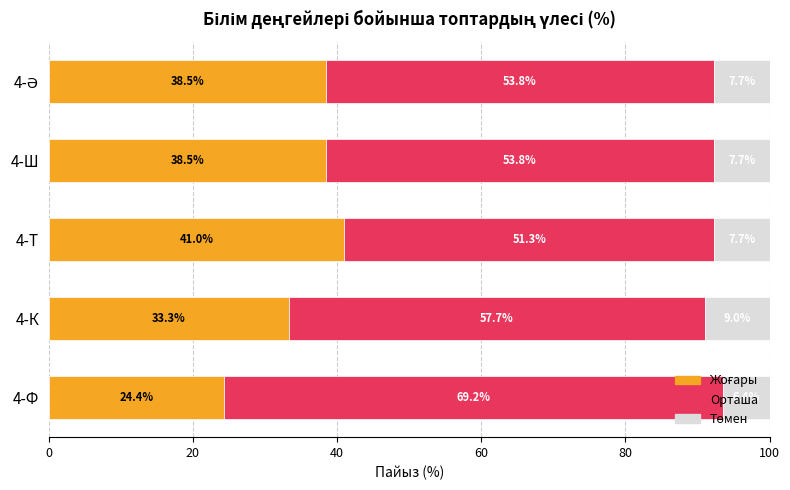

What is the total value across all series at 4-Ф?

100.0